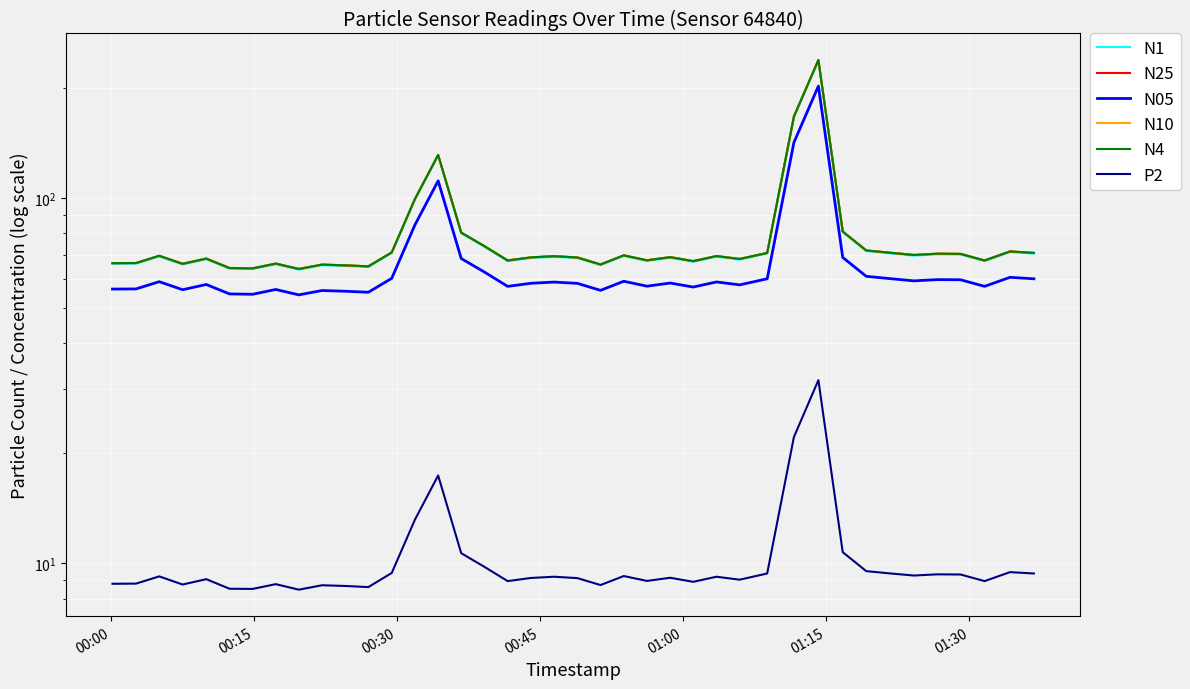

What are all the series names shown in the legend?

N1, N25, N05, N10, N4, P2